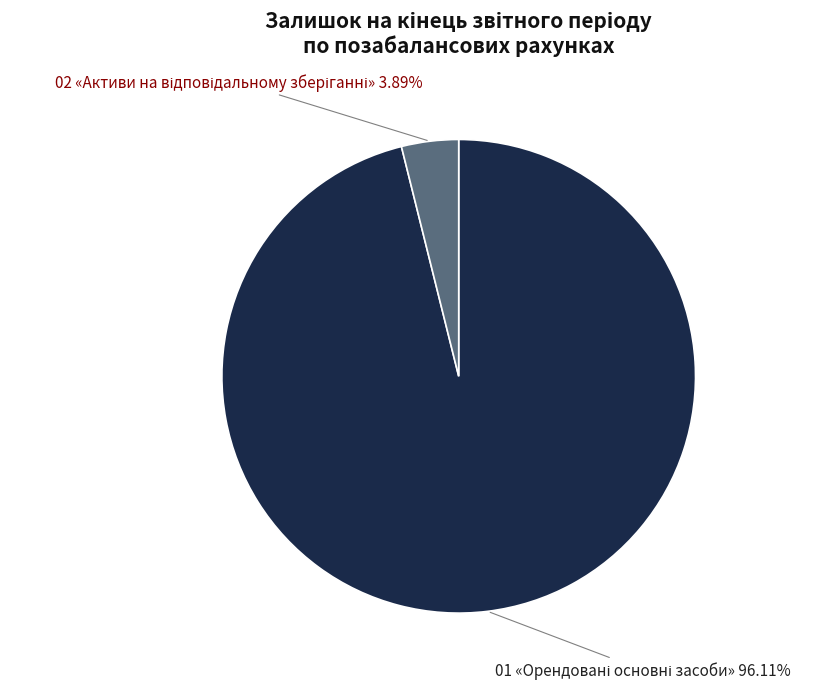

Is there a majority slice in this chart?

Yes